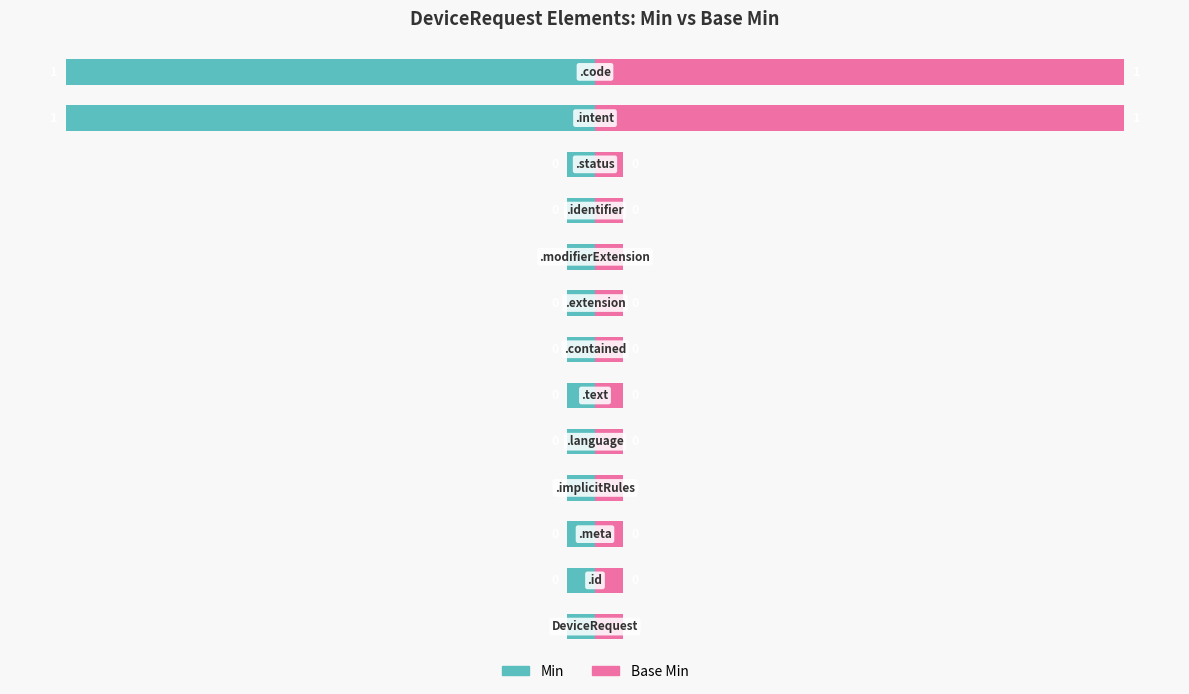

Which series has the largest total across all categories?

Base Min